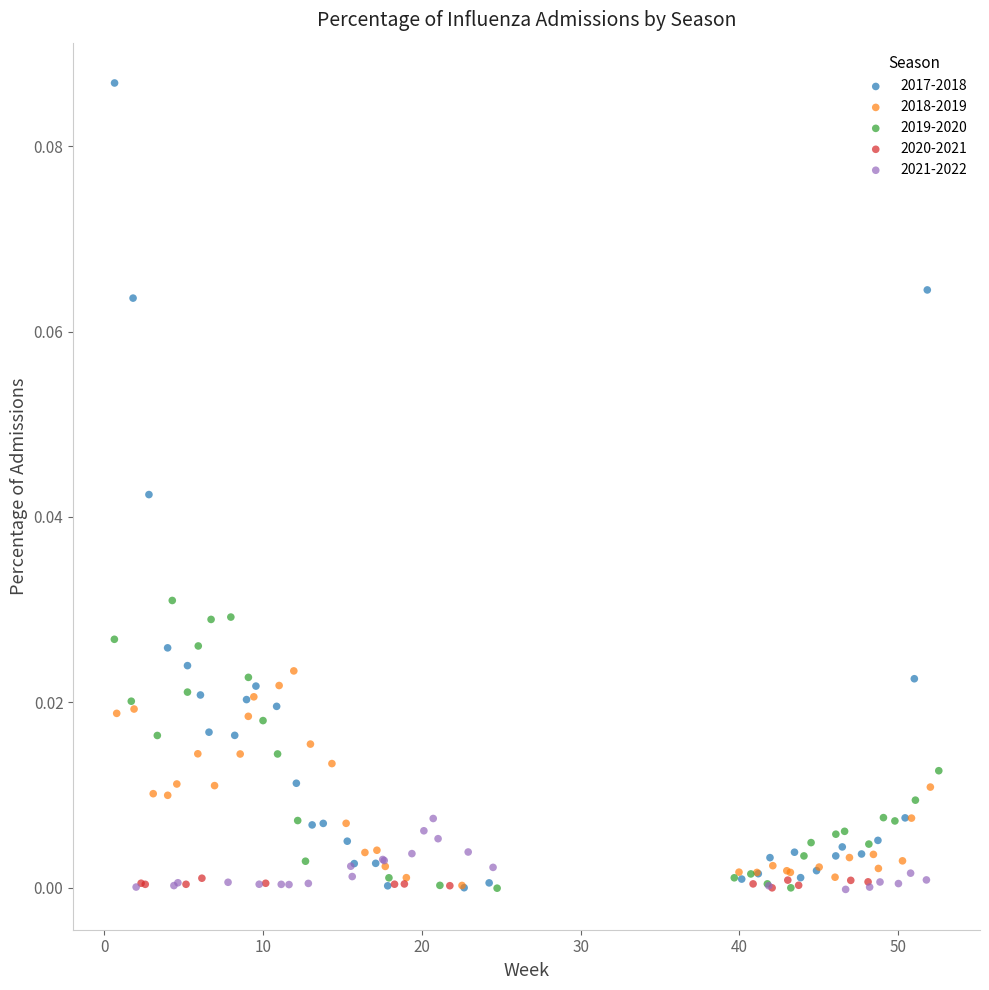

Which series reaches the maximum Y coordinate?

2017-2018